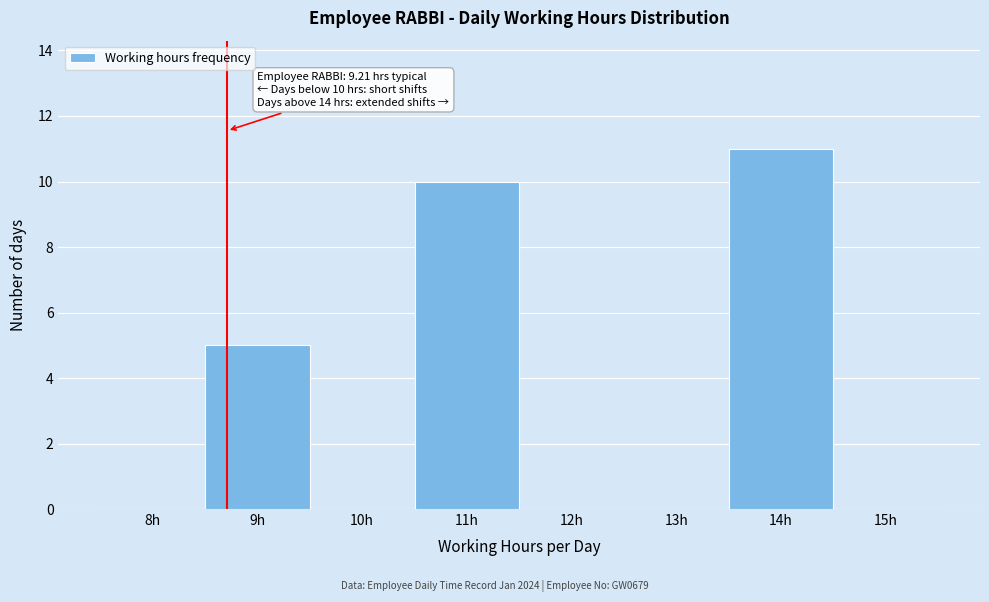

Reading left to right, extract all data points from this chart.

8h=0	9h=5	10h=0	11h=10	12h=0	13h=0	14h=11	15h=0